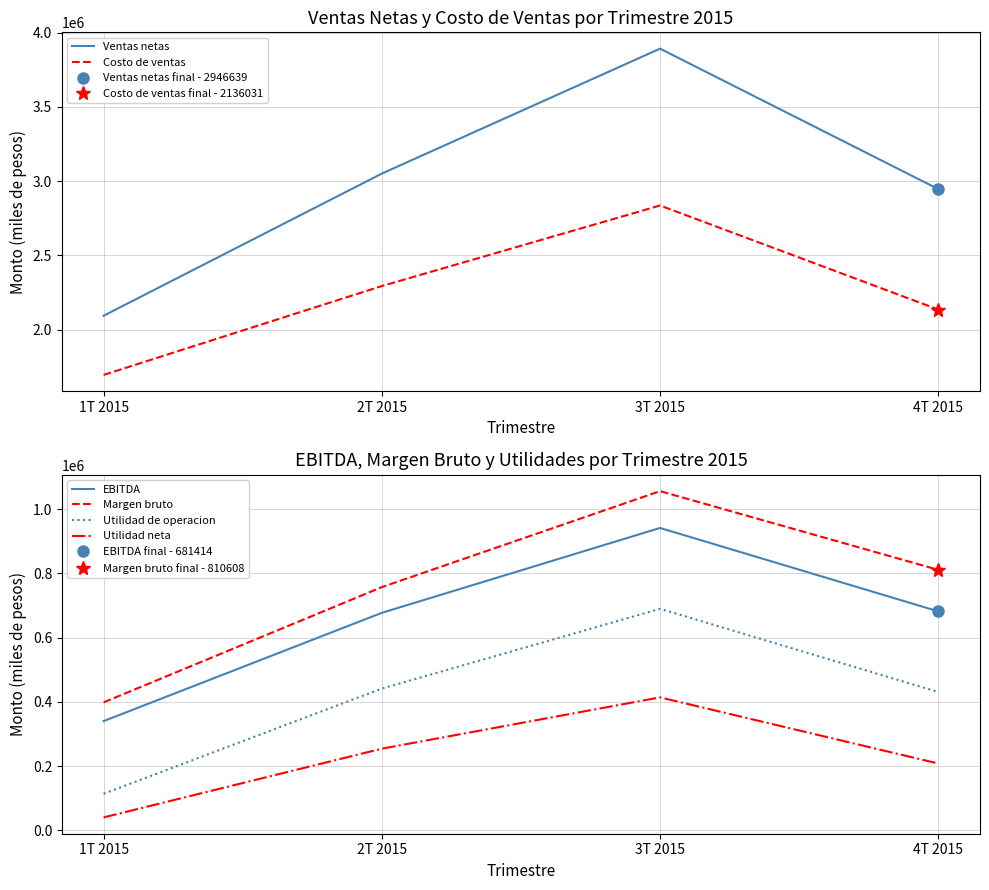

What is the label of the 4th point from the right?

1T 2015